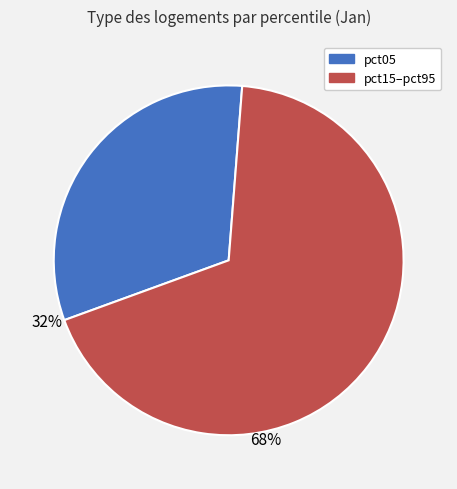

Is there any slice that represents more than half of the pie?

Yes